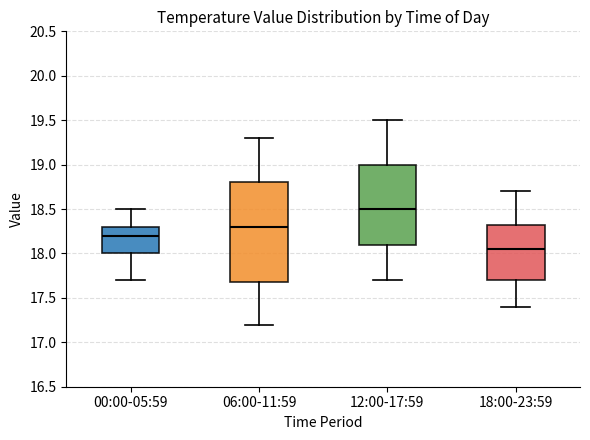

Comparing the boxes themselves (not the whiskers), which one is the tallest?

06:00-11:59